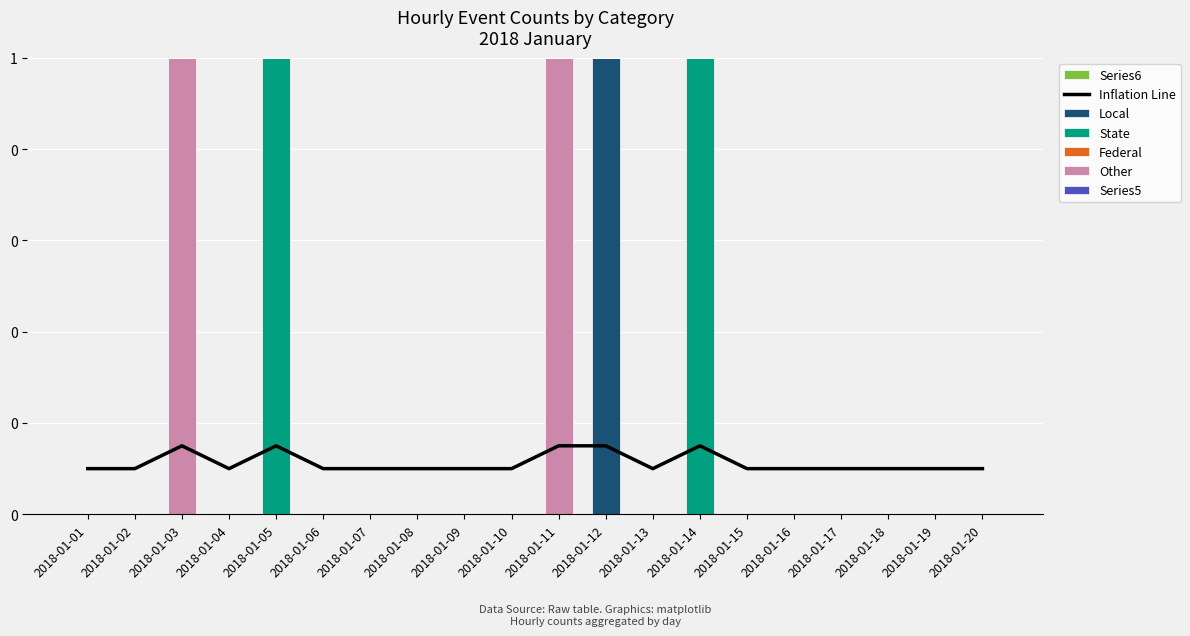

How many data points does each series have?

20